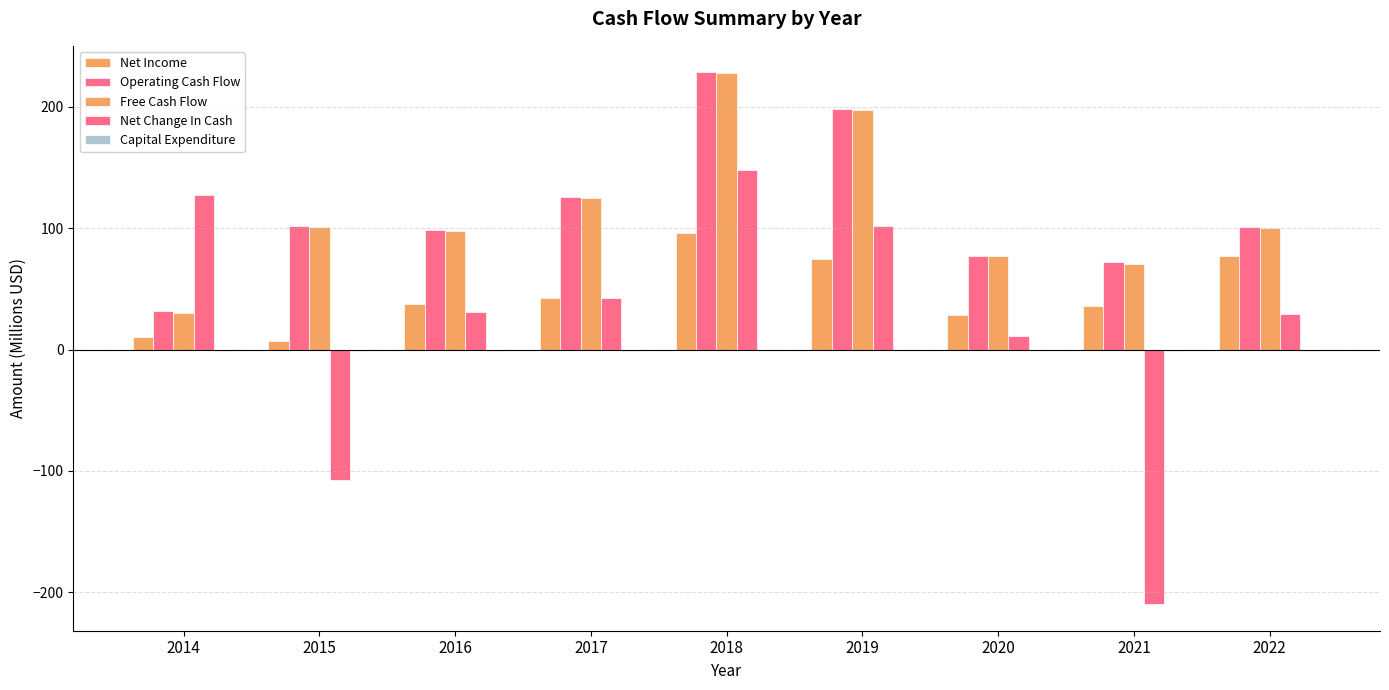

What is the total value across all series at 2020?

193.8